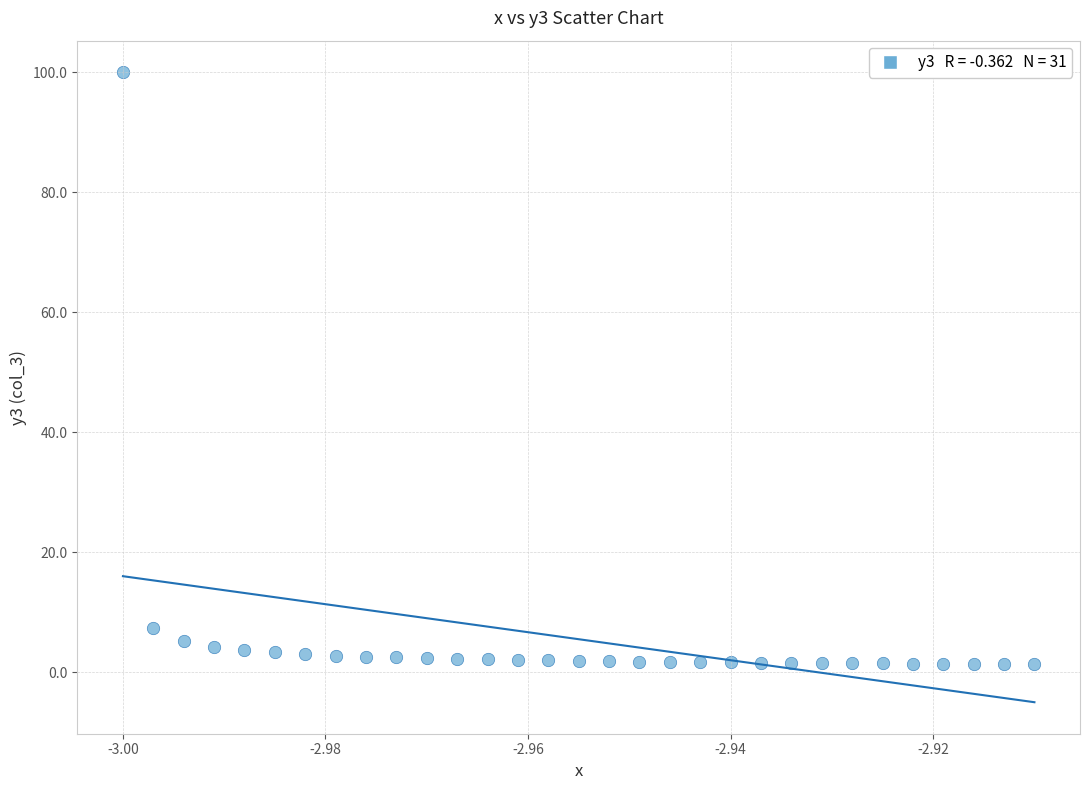

What is the range of Y values (max minus min)?

98.6